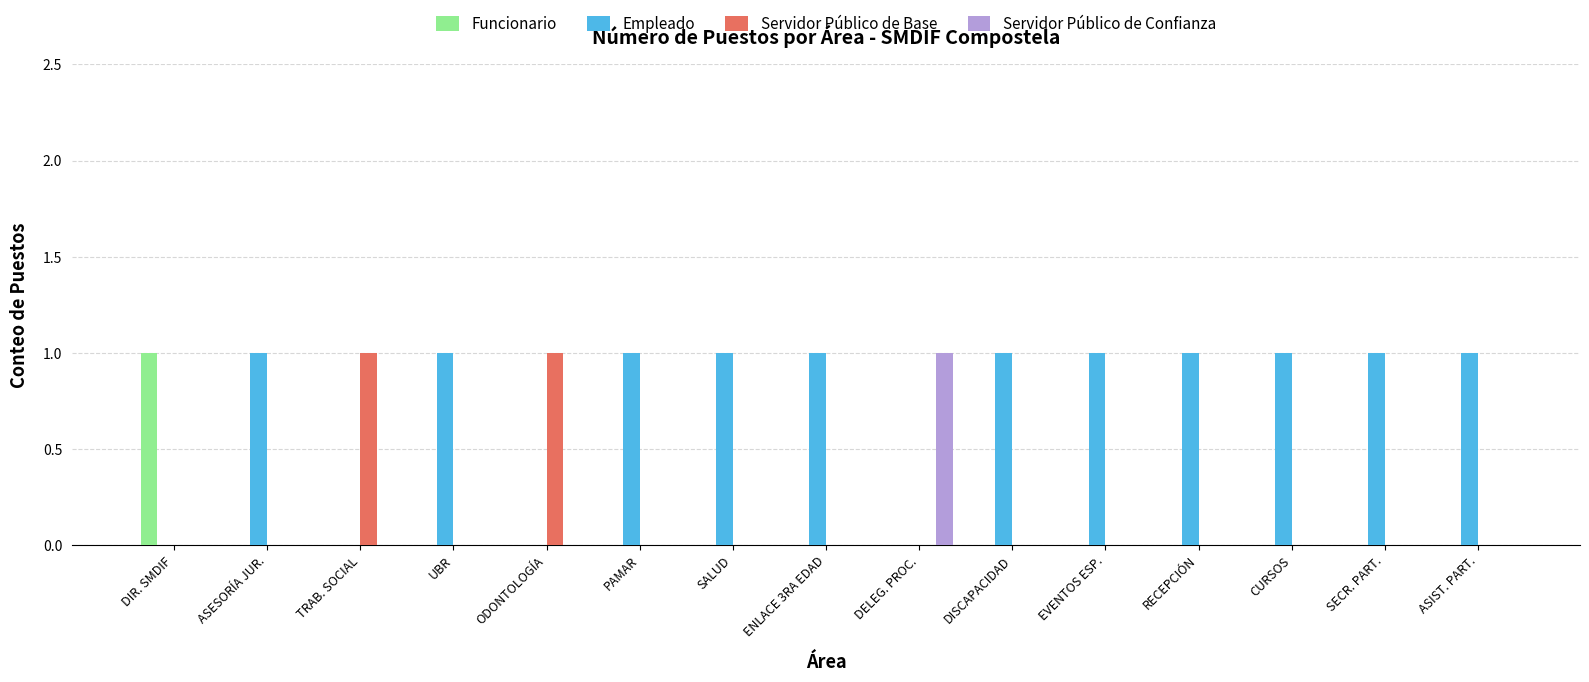

What is the spread (max minus min) of values at EVENTOS ESP.?

1